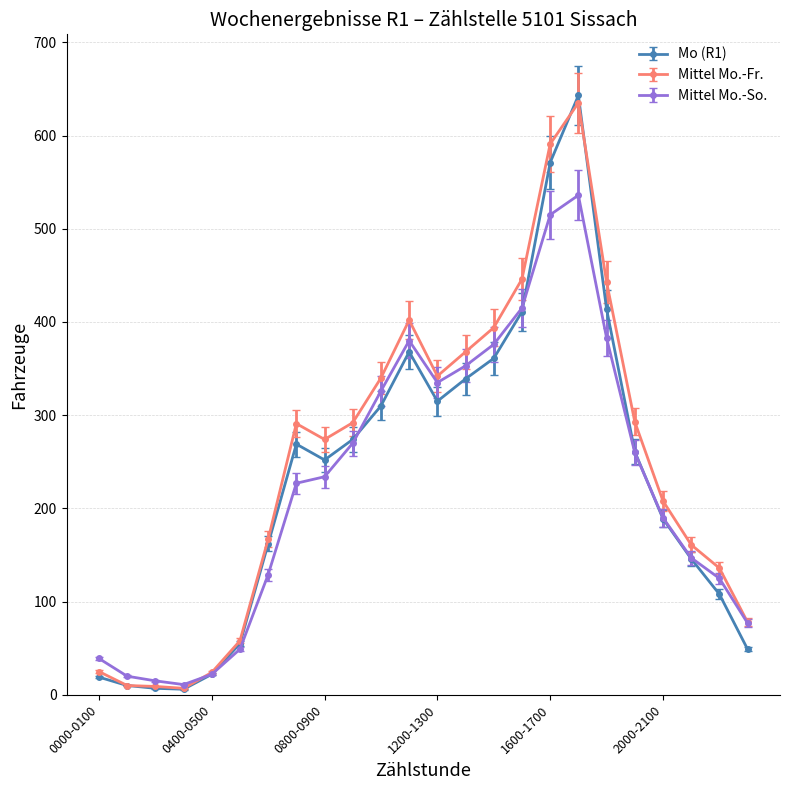

Which series has the widest spread of values?

Mo (R1)